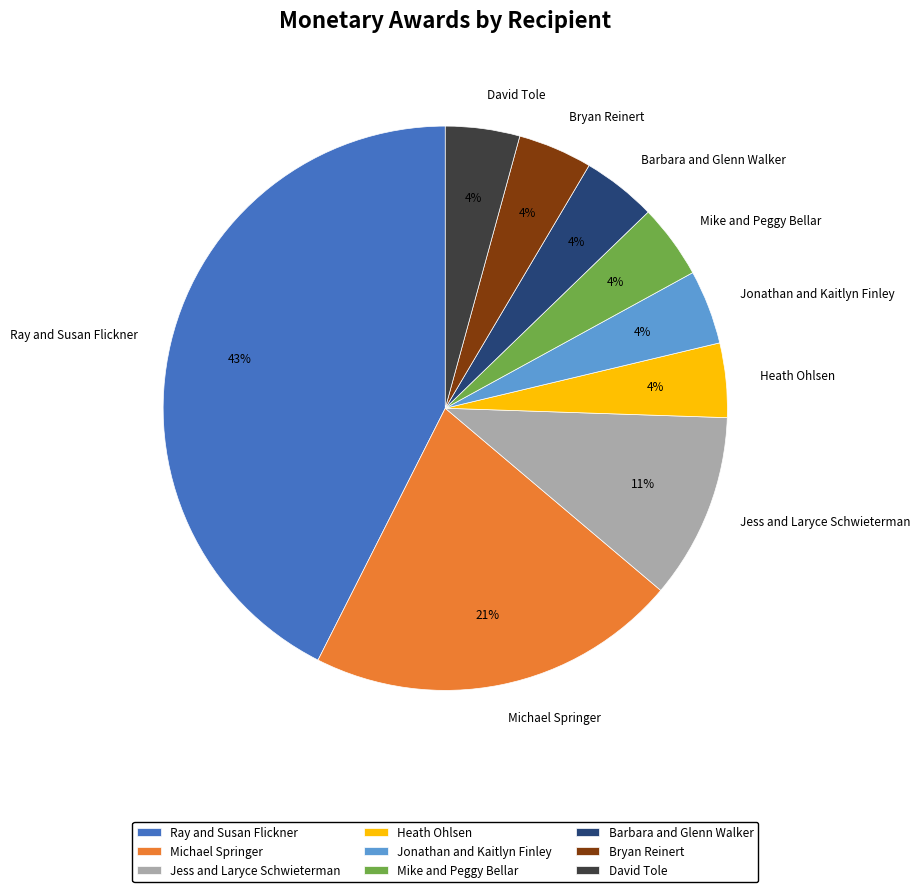

Between Ray and Susan Flickner and Barbara and Glenn Walker, which is larger?

Ray and Susan Flickner